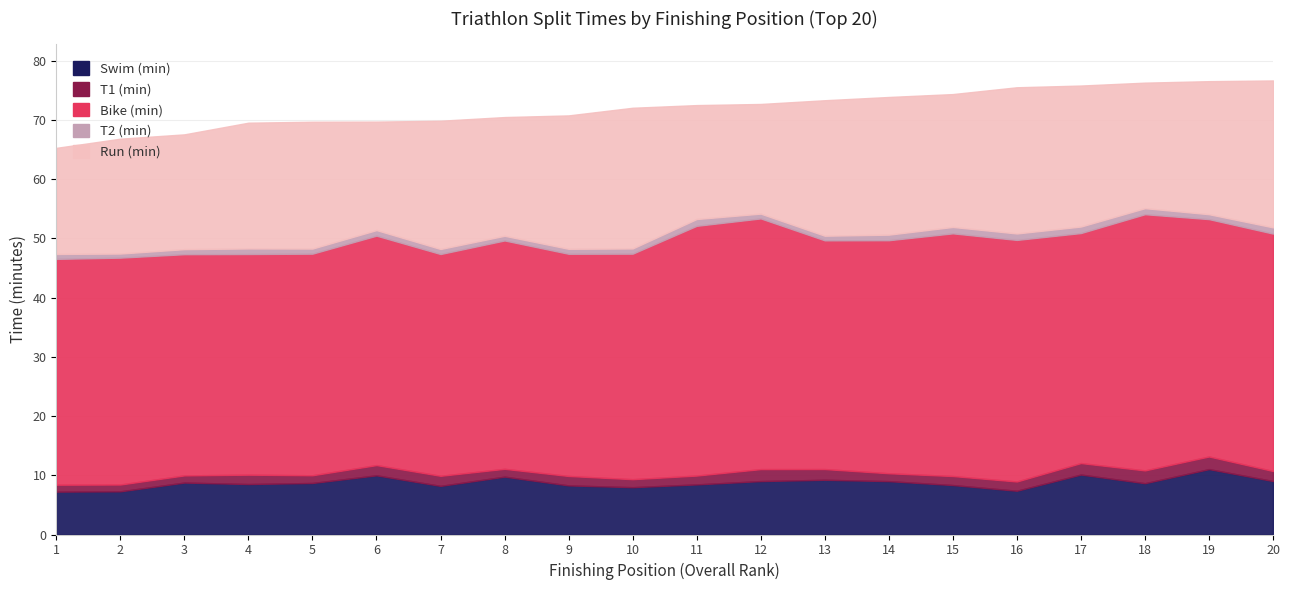

Rank the series by their maximum value, from lowest to highest.

T2 (min), T1 (min), Swim (min), Run (min), Bike (min)